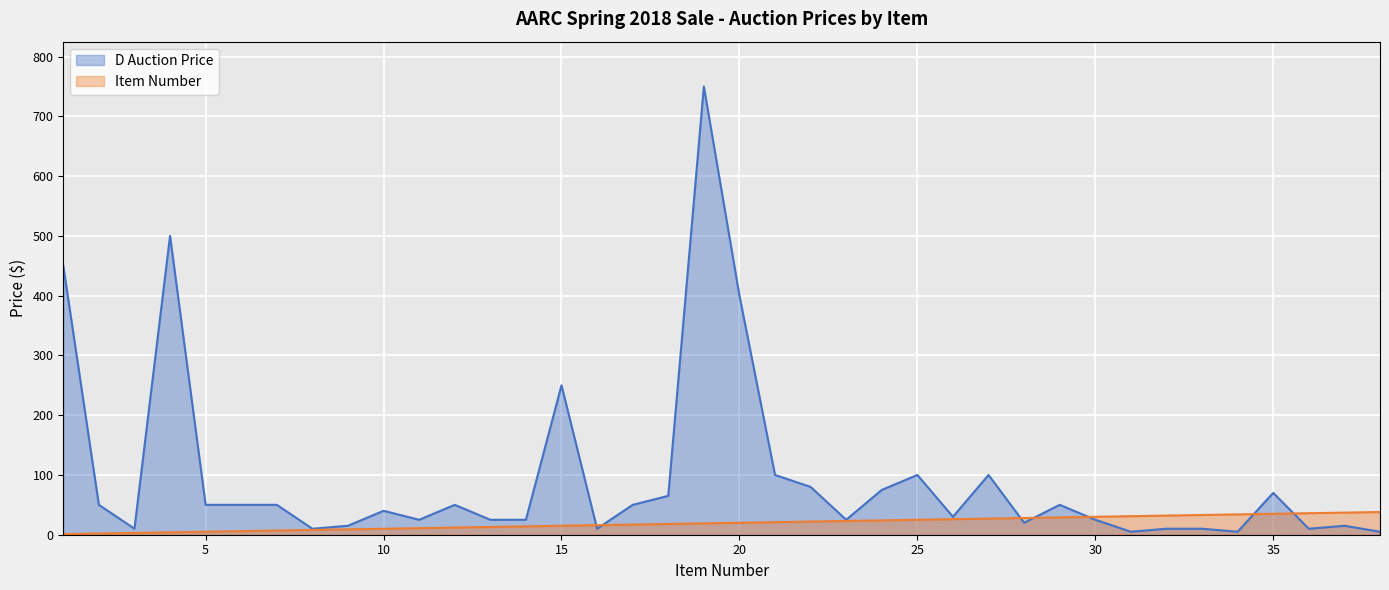

Reading left to right, extract all data points from this chart.

D Auction Price: 1=450	2=50	3=10	4=500	5=50	6=50	7=50	8=10	9=15	10=40	11=25	12=50	13=25	14=25	15=250	16=10	17=50	18=65	19=750	20=400	21=100	22=80	23=25	24=75	25=100	26=30	27=100	28=20	29=50	30=25	31=5	32=10	33=10	34=5	35=70	36=10	37=15	38=5
Item Number: 1=1	2=2	3=3	4=4	5=5	6=6	7=7	8=8	9=9	10=10	11=11	12=12	13=13	14=14	15=15	16=16	17=17	18=18	19=19	20=20	21=21	22=22	23=23	24=24	25=25	26=26	27=27	28=28	29=29	30=30	31=31	32=32	33=33	34=34	35=35	36=36	37=37	38=38